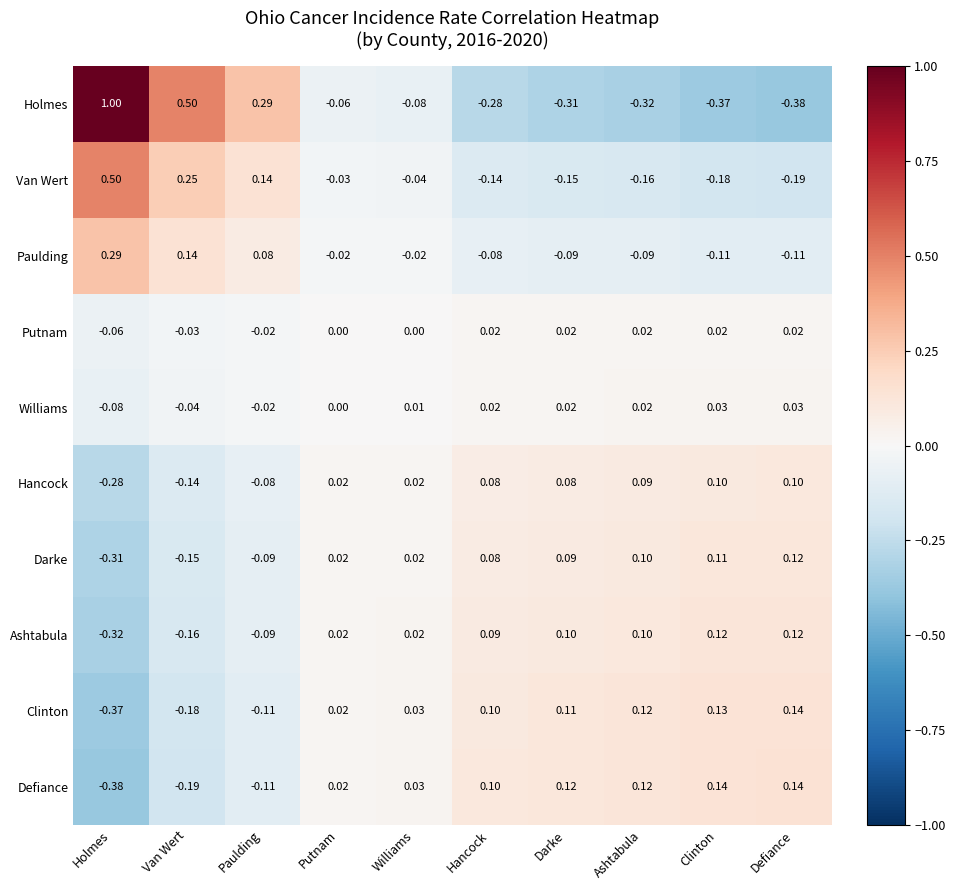

Which label corresponds to the largest value in the chart?

Holmes